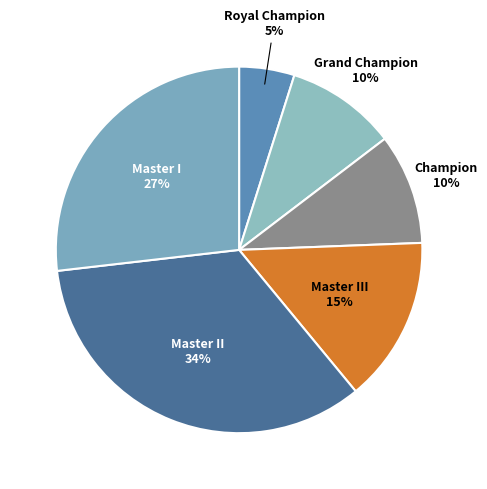

Is there any slice that represents more than half of the pie?

No